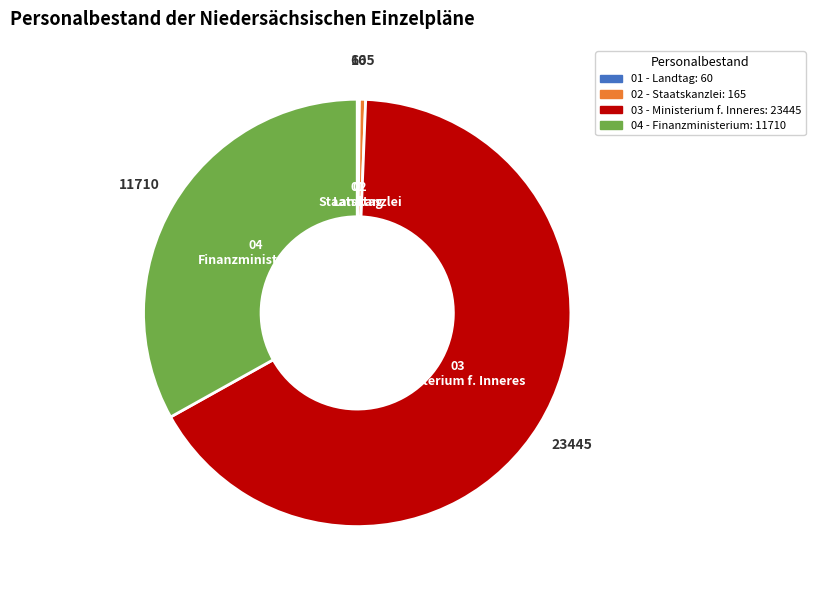

Is there a majority slice in this chart?

Yes